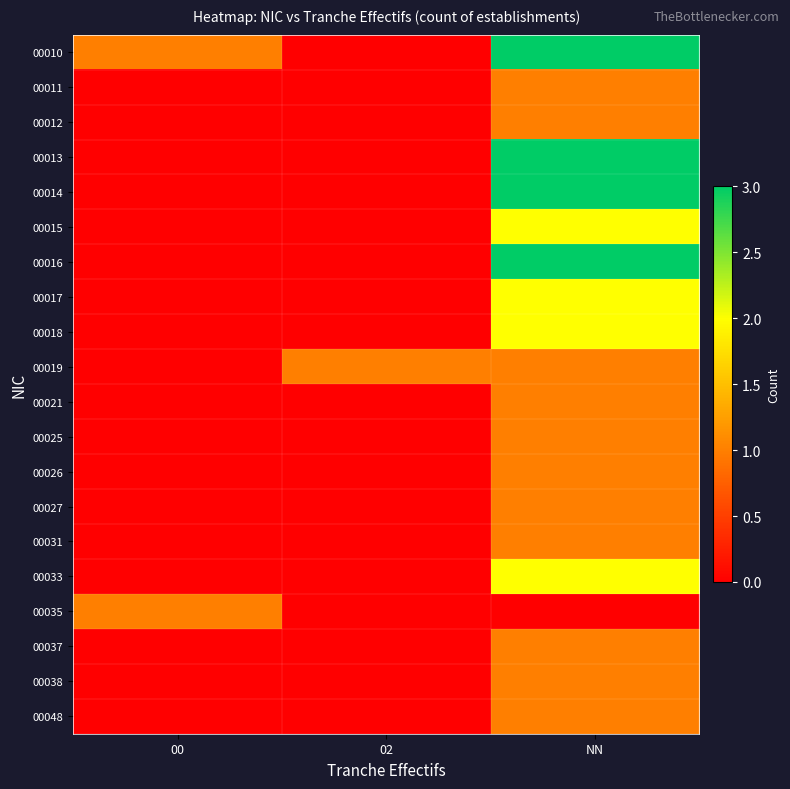

Reading left to right, list all the values displayed in this chart.

00010: 00=1	02=0	NN=3
00011: 00=0	02=0	NN=1
00012: 00=0	02=0	NN=1
00013: 00=0	02=0	NN=3
00014: 00=0	02=0	NN=3
00015: 00=0	02=0	NN=2
00016: 00=0	02=0	NN=3
00017: 00=0	02=0	NN=2
00018: 00=0	02=0	NN=2
00019: 00=0	02=1	NN=1
00021: 00=0	02=0	NN=1
00025: 00=0	02=0	NN=1
00026: 00=0	02=0	NN=1
00027: 00=0	02=0	NN=1
00031: 00=0	02=0	NN=1
00033: 00=0	02=0	NN=2
00035: 00=1	02=0	NN=0
00037: 00=0	02=0	NN=1
00038: 00=0	02=0	NN=1
00048: 00=0	02=0	NN=1